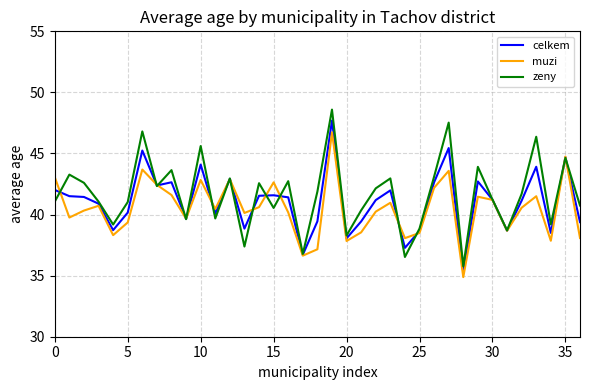

What is the maximum value shown in the chart?

48.6